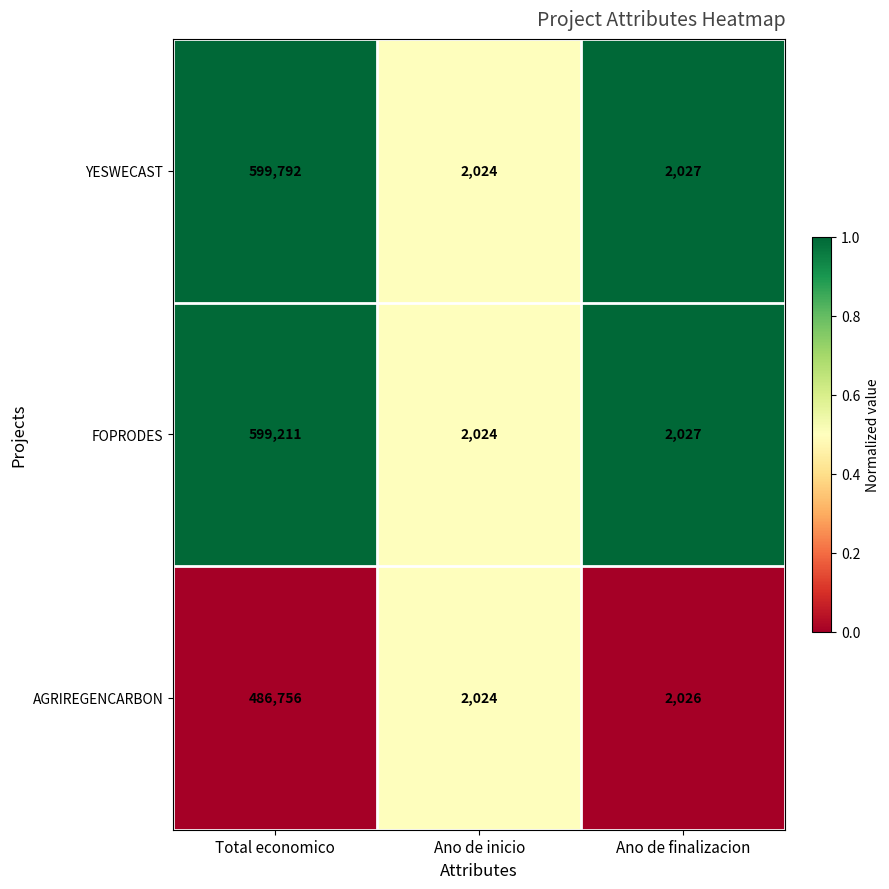

The FOPRODES series shows 142714 at Total economico. True or false?

False